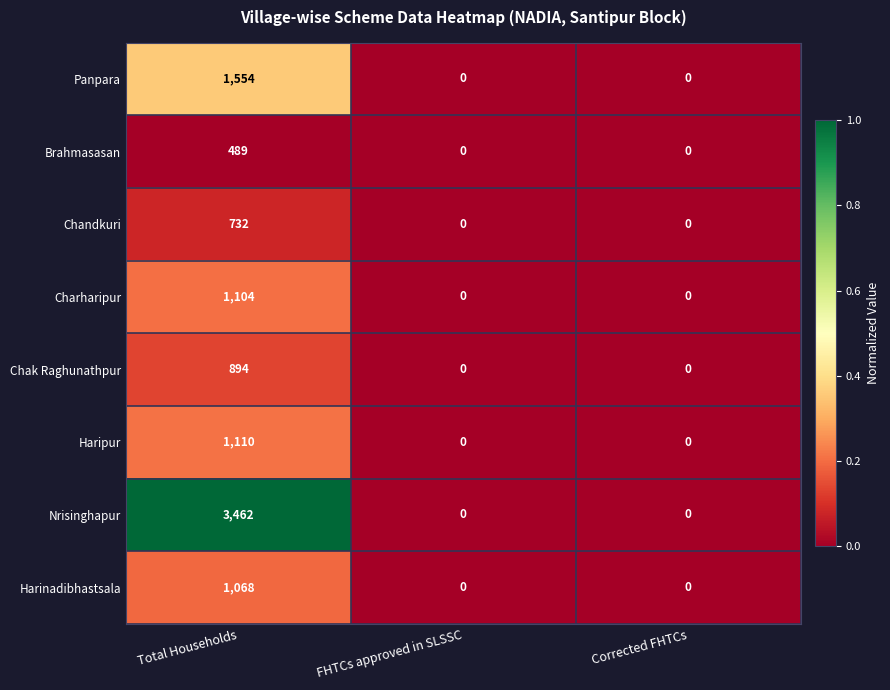

What is the total value across all series at Total Households?

10413